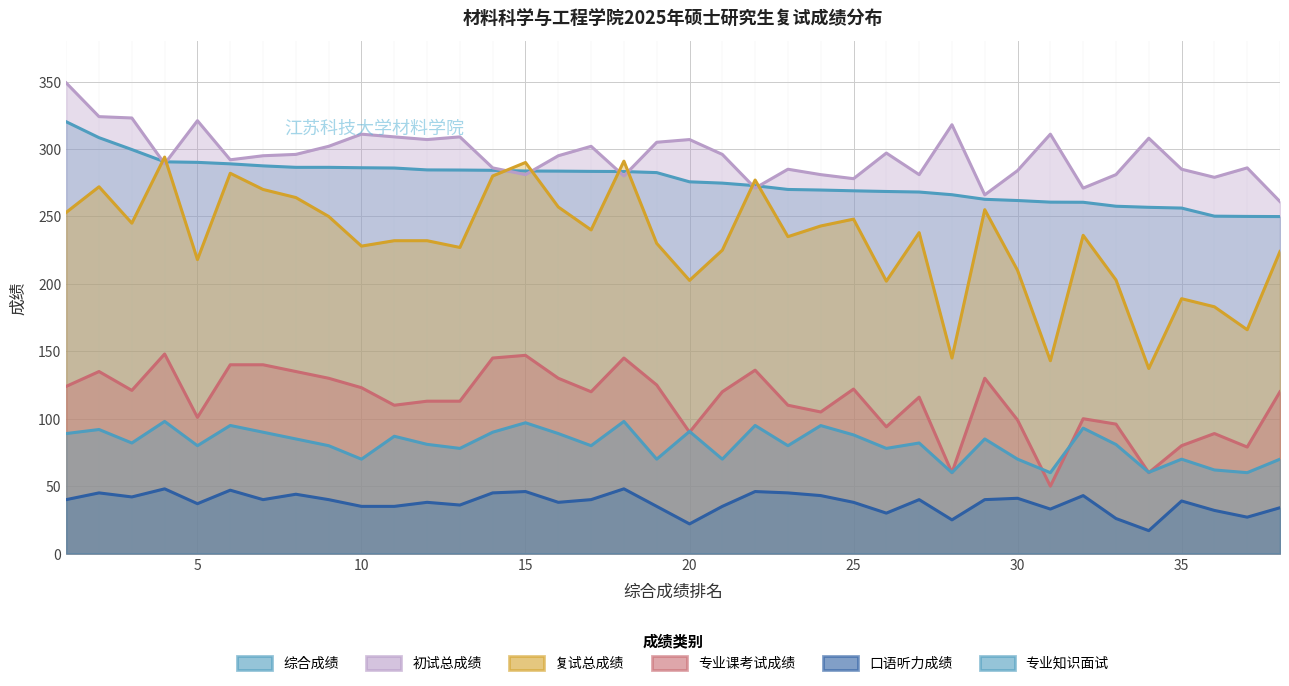

True or false: 初试总成绩 and 复试总成绩 intersect in this chart.

True